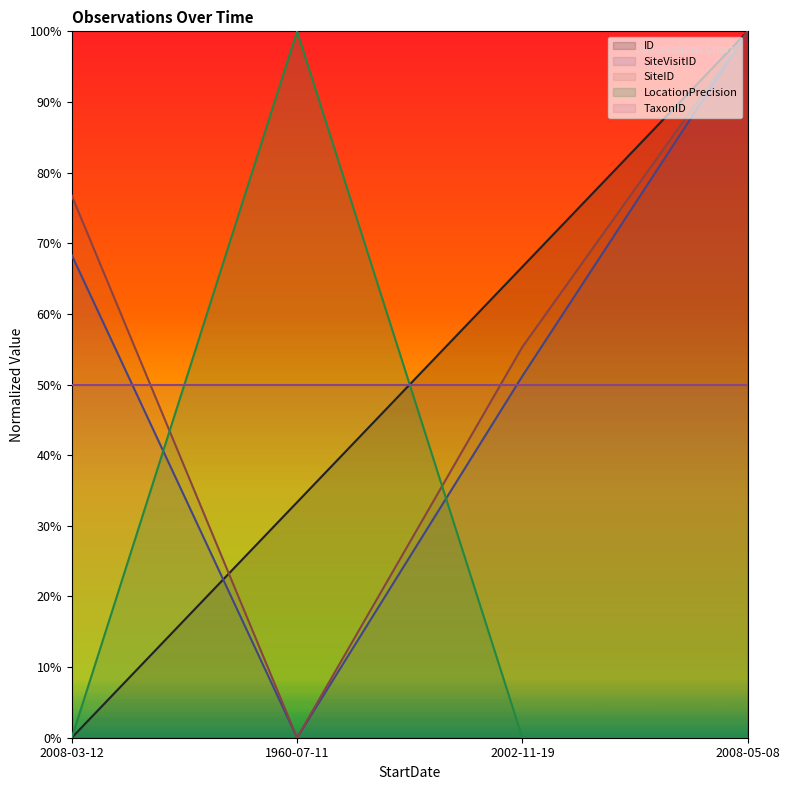

What is the label of the 2nd point from the right?

2002-11-19